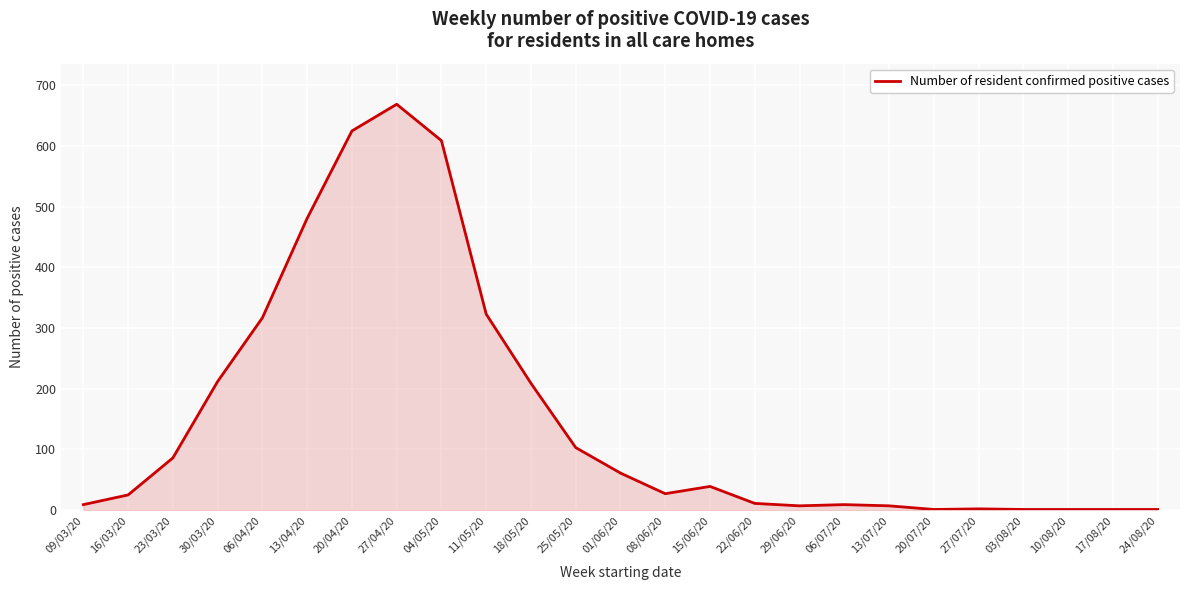

What is the smallest value displayed?

1